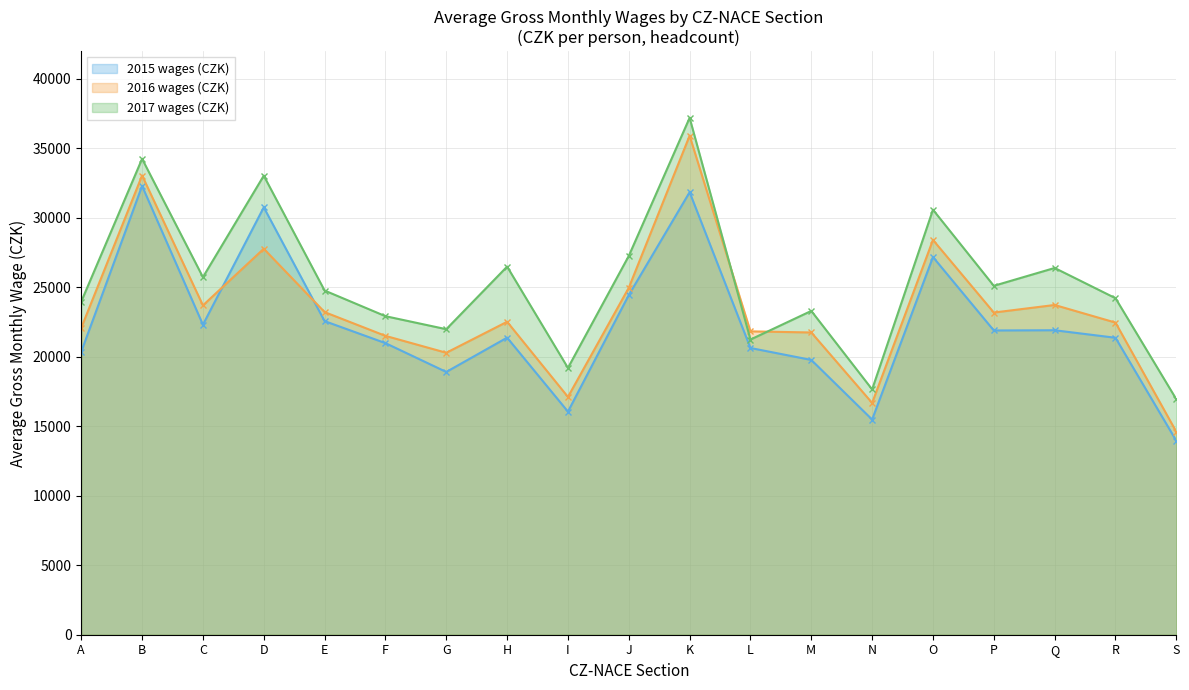

Reading right to left, transcribe all the data shown in this chart.

2015 wages (CZK): S=13959	R=21374	Q=21915	P=21899	O=27184	N=15486	M=19778	L=20637	K=31851	J=24448	I=16058	H=21383	G=18913	F=20988	E=22573	D=30762	C=22314	B=32300	A=20368
2016 wages (CZK): S=14605	R=22466	Q=23733	P=23189	O=28415	N=16683	M=21754	L=21835	K=35917	J=24973	I=17116	H=22525	G=20294	F=21511	E=23221	D=27780	C=23704	B=33053	A=22085
2017 wages (CZK): S=16949	R=24222	Q=26397	P=25112	O=30589	N=17657	M=23306	L=21245	K=37205	J=27265	I=19204	H=26496	G=21990	F=22927	E=24773	D=33039	C=25736	B=34253	A=23978